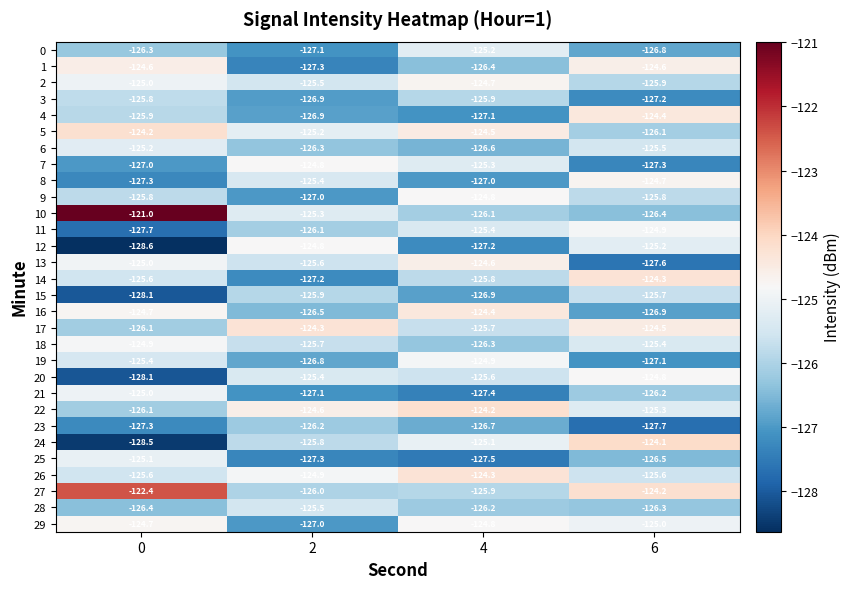

Count the number of data series in this chart.

30